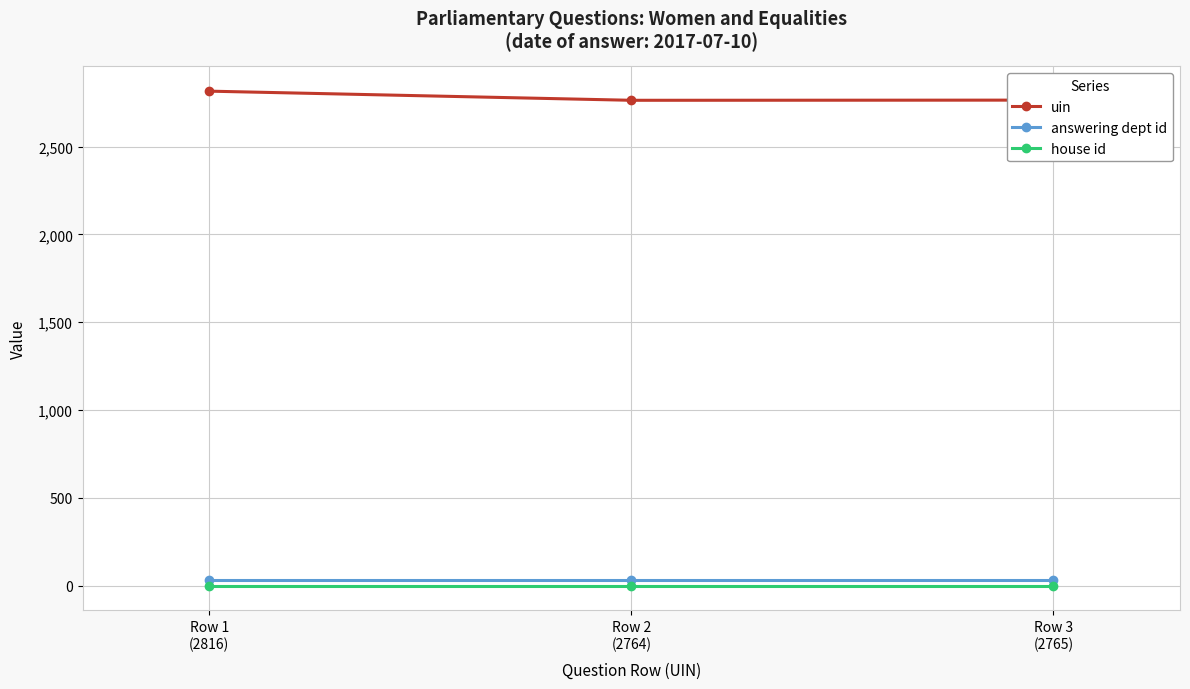

Rank the series by their maximum value, from lowest to highest.

house id, answering dept id, uin